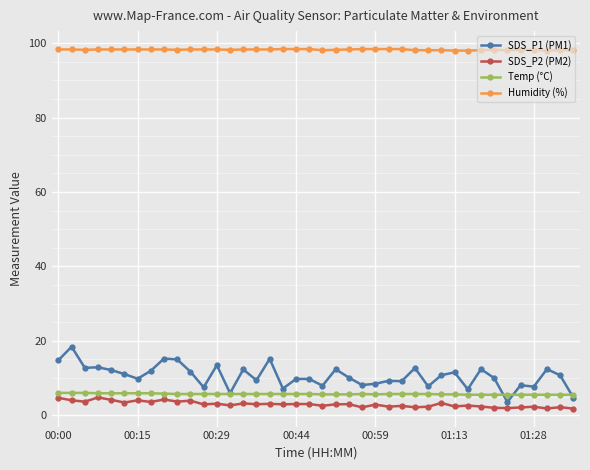

What is the minimum value for Temp (°C)?

5.5